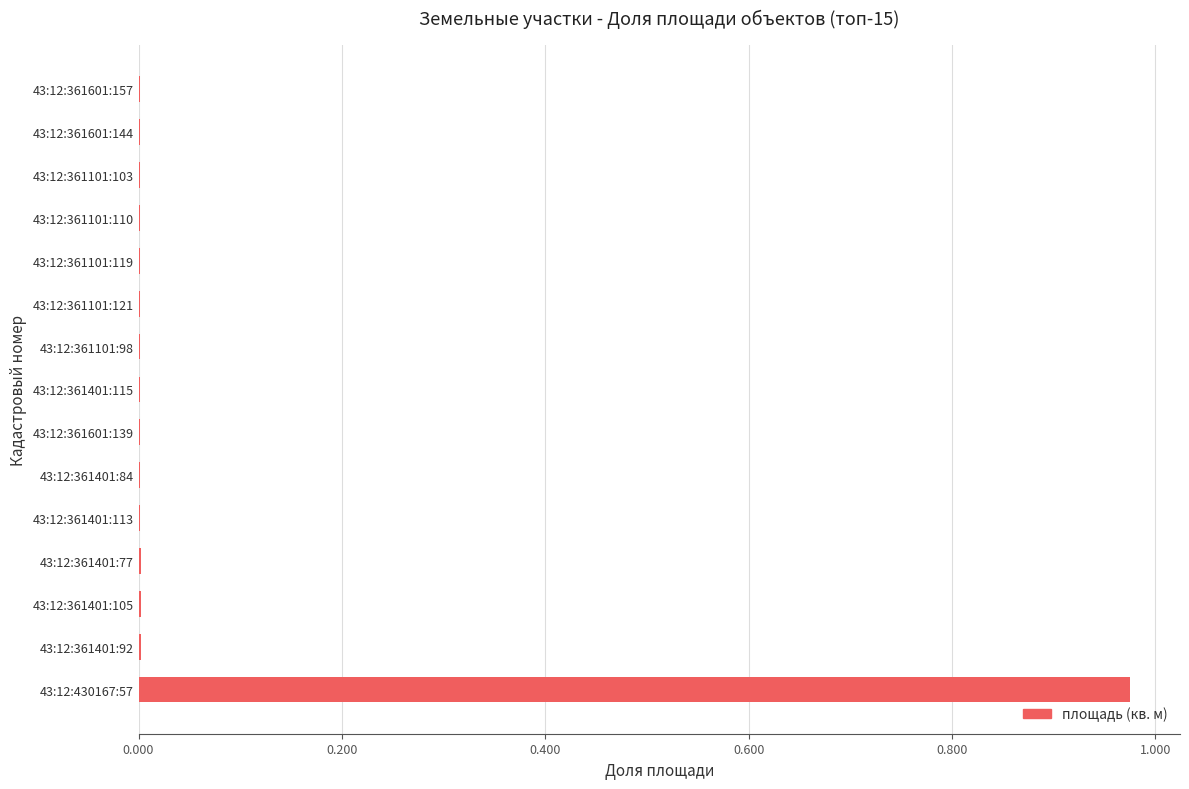

At which category does the chart reach its peak across all series?

43:12:430167:57